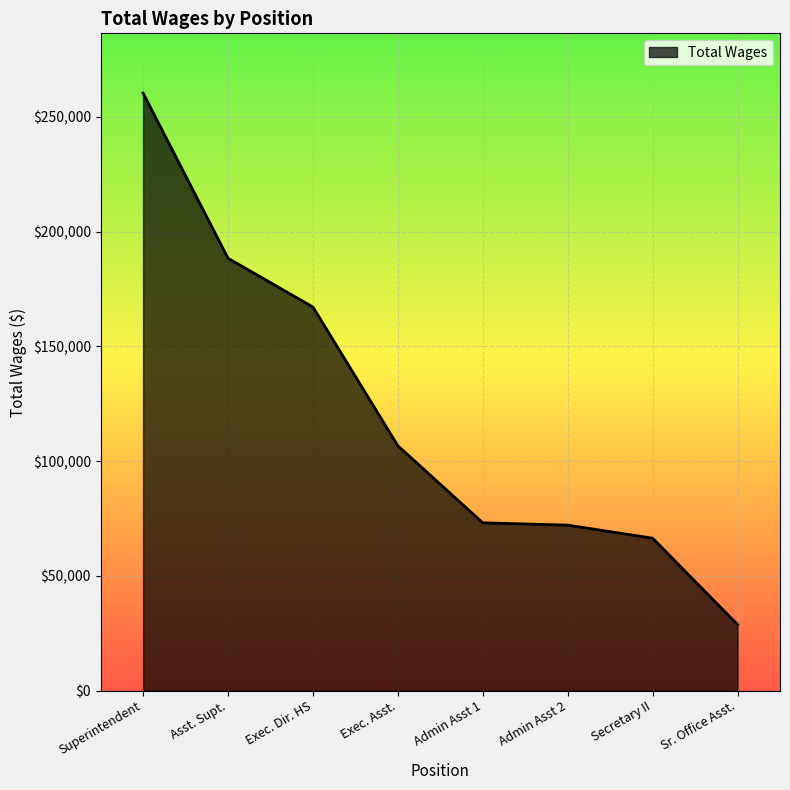

What is the difference between the second highest and second lowest values?

122008